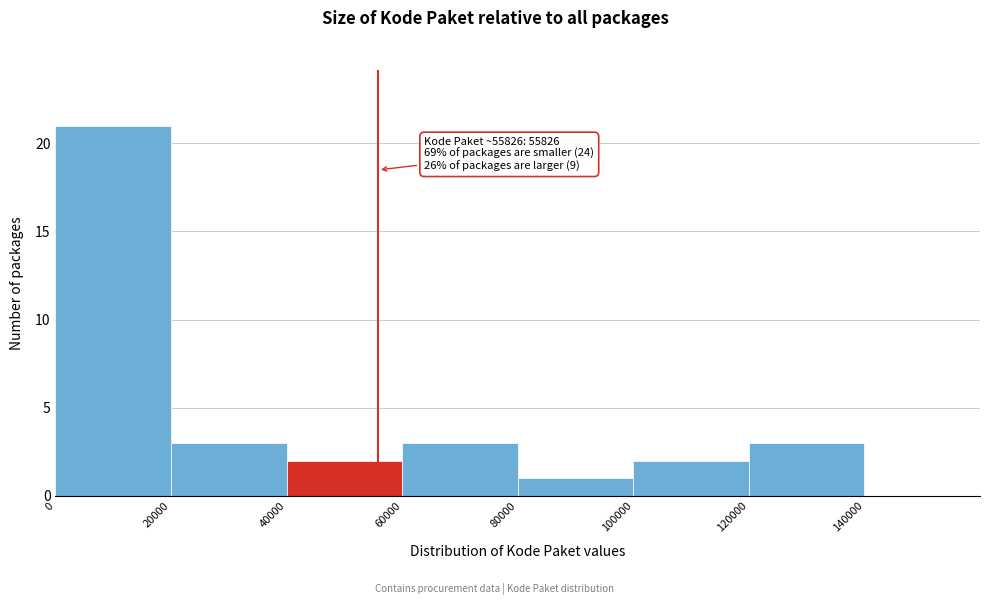

Over which range of the x-axis is the bar tallest?

0 to 20000